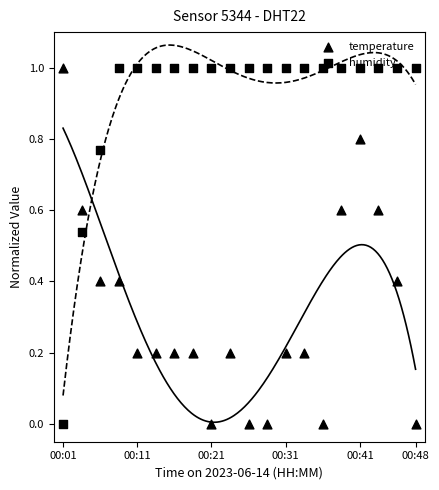

At which category is the sum across all series the highest?

00:41